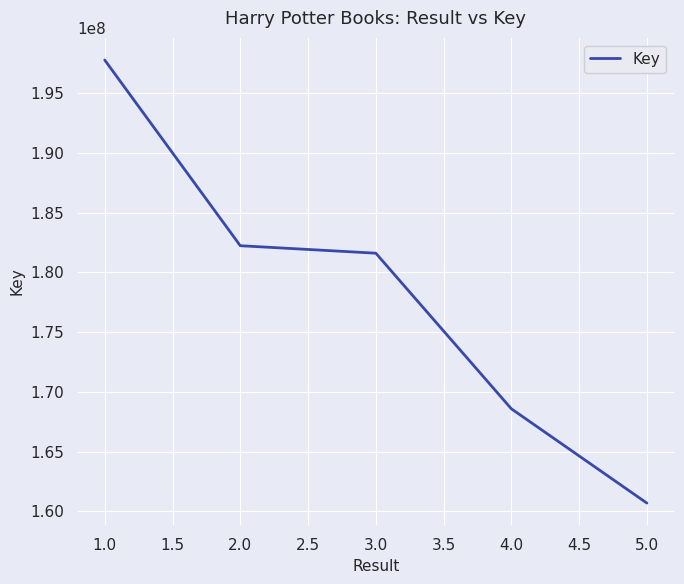

What is the difference between the maximum and minimum values?

37061870